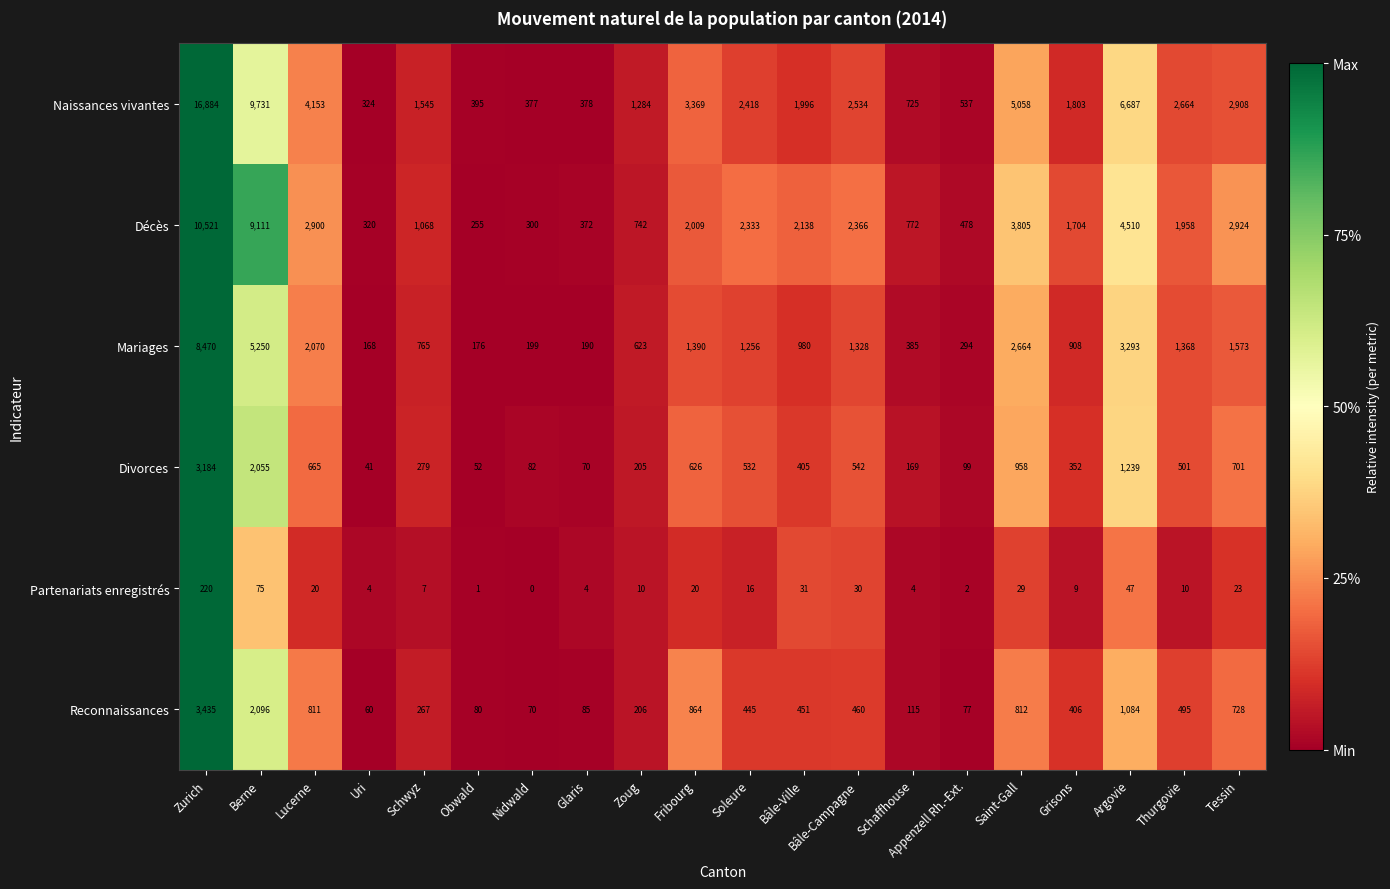

How many categories are shown in the chart?

20